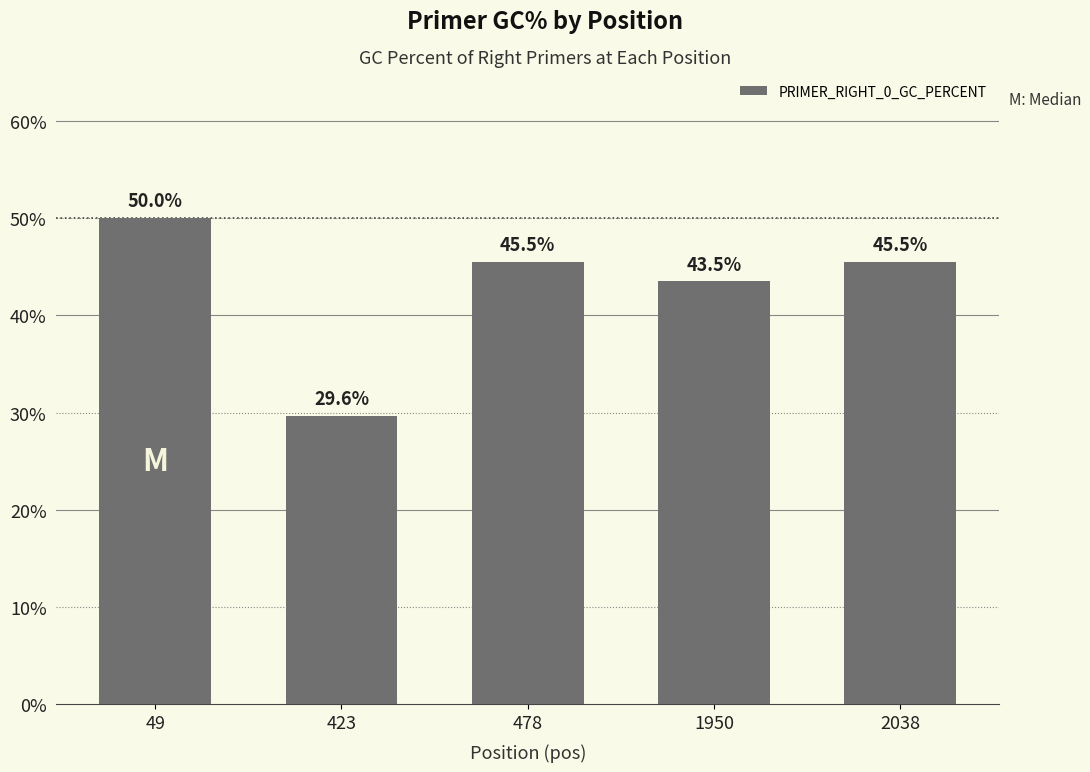

What is the change in value from 478 to 1950?

-2.0